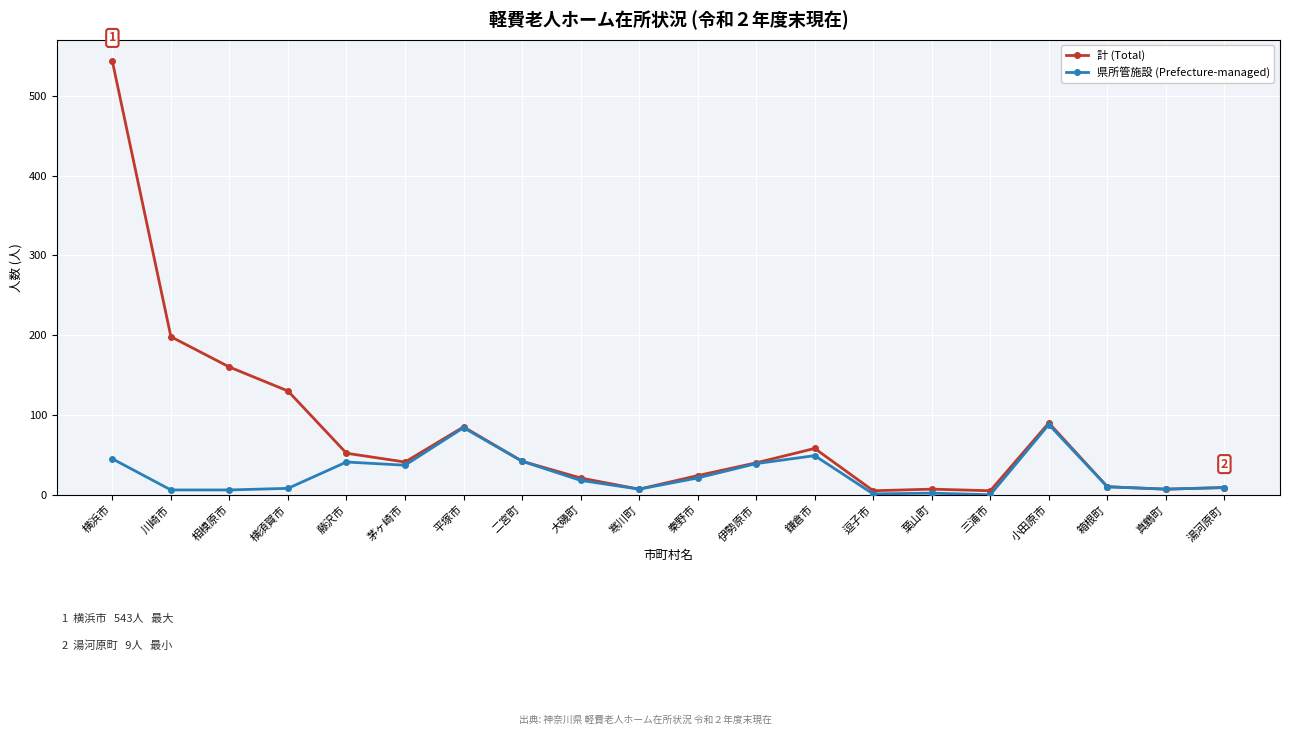

What is the value of the 県所管施設 (Prefecture-managed) point at the 6th from the left?

37